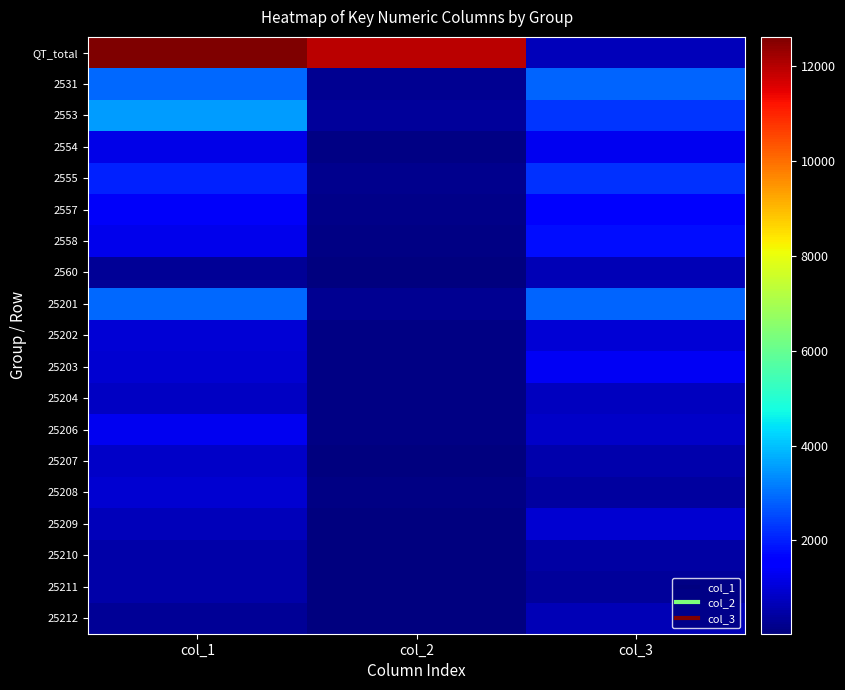

Which label corresponds to the smallest value in the chart?

col_2